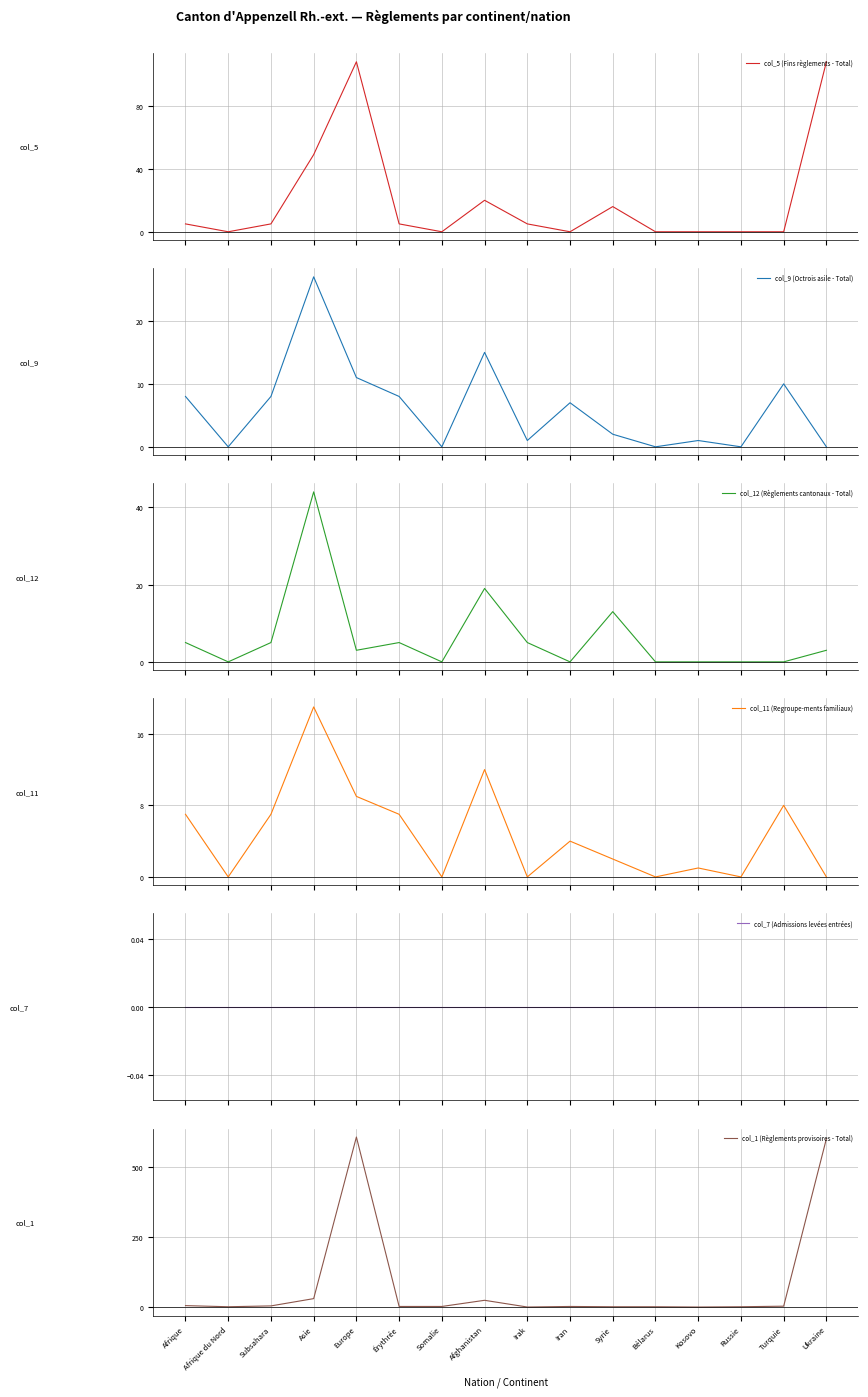

What is the value of the col_12 (Règlements cantonaux - Total) point at the 9th from the left?

5